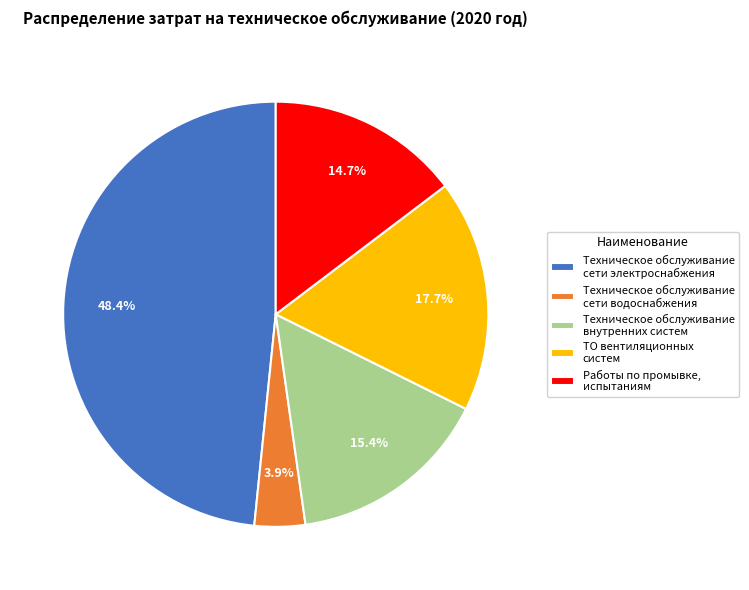

Which has a higher value, Техническое обслуживание внутренних систем or Техническое обслуживание сети электроснабжения?

Техническое обслуживание сети электроснабжения